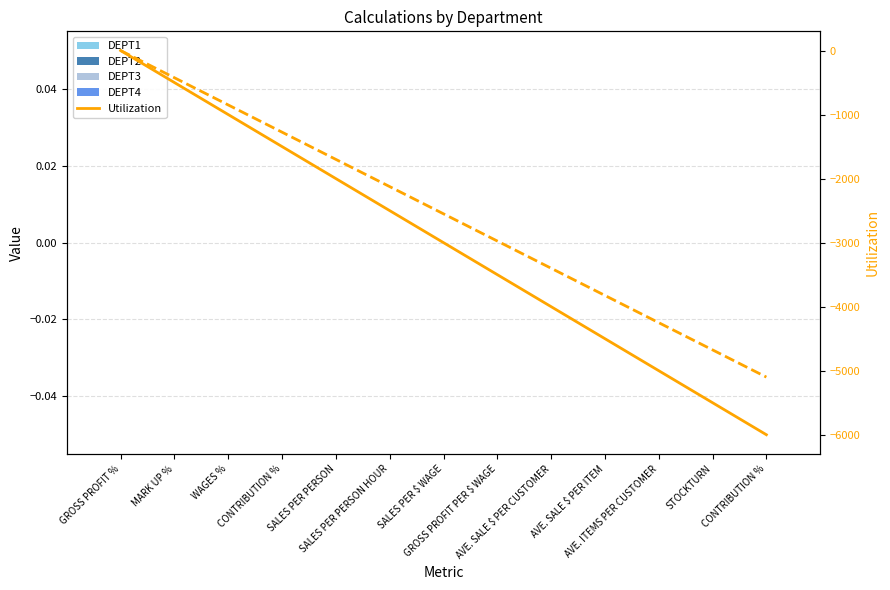

Reading left to right, what are all the values shown in this chart?

DEPT1: GROSS PROFIT %=0	MARK UP %=0	WAGES %=0	CONTRIBUTION %=0	SALES PER PERSON=0	SALES PER PERSON HOUR=0	SALES PER $ WAGE=0	GROSS PROFIT PER $ WAGE=0	AVE. SALE $ PER CUSTOMER=0	AVE. SALE $ PER ITEM=0	AVE. ITEMS PER CUSTOMER=0	STOCKTURN=0	CONTRIBUTION %=0
DEPT2: GROSS PROFIT %=0	MARK UP %=0	WAGES %=0	CONTRIBUTION %=0	SALES PER PERSON=0	SALES PER PERSON HOUR=0	SALES PER $ WAGE=0	GROSS PROFIT PER $ WAGE=0	AVE. SALE $ PER CUSTOMER=0	AVE. SALE $ PER ITEM=0	AVE. ITEMS PER CUSTOMER=0	STOCKTURN=0	CONTRIBUTION %=0
DEPT3: GROSS PROFIT %=0	MARK UP %=0	WAGES %=0	CONTRIBUTION %=0	SALES PER PERSON=0	SALES PER PERSON HOUR=0	SALES PER $ WAGE=0	GROSS PROFIT PER $ WAGE=0	AVE. SALE $ PER CUSTOMER=0	AVE. SALE $ PER ITEM=0	AVE. ITEMS PER CUSTOMER=0	STOCKTURN=0	CONTRIBUTION %=0
DEPT4: GROSS PROFIT %=0	MARK UP %=0	WAGES %=0	CONTRIBUTION %=0	SALES PER PERSON=0	SALES PER PERSON HOUR=0	SALES PER $ WAGE=0	GROSS PROFIT PER $ WAGE=0	AVE. SALE $ PER CUSTOMER=0	AVE. SALE $ PER ITEM=0	AVE. ITEMS PER CUSTOMER=0	STOCKTURN=0	CONTRIBUTION %=0
Utilization: GROSS PROFIT %=0	MARK UP %=-500	WAGES %=-1000	CONTRIBUTION %=-1500	SALES PER PERSON=-2000	SALES PER PERSON HOUR=-2500	SALES PER $ WAGE=-3000	GROSS PROFIT PER $ WAGE=-3500	AVE. SALE $ PER CUSTOMER=-4000	AVE. SALE $ PER ITEM=-4500	AVE. ITEMS PER CUSTOMER=-5000	STOCKTURN=-5500	CONTRIBUTION %=-6000